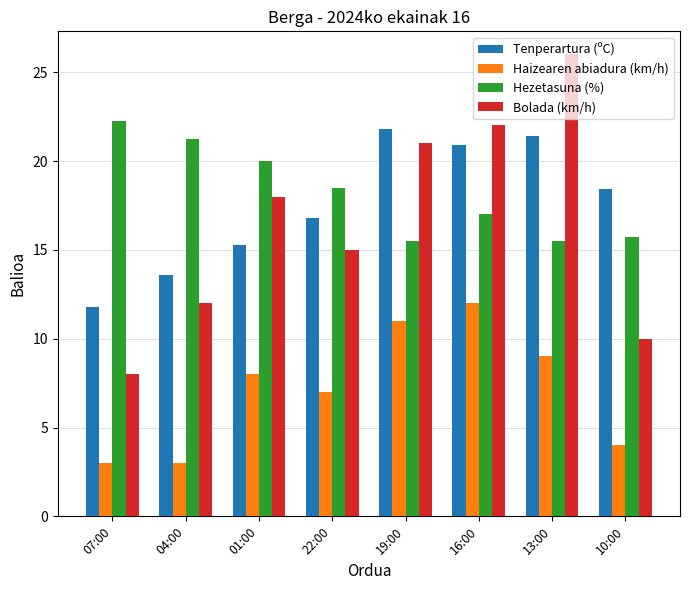

What is the highest value of the Tenperartura (ºC) series?

21.8